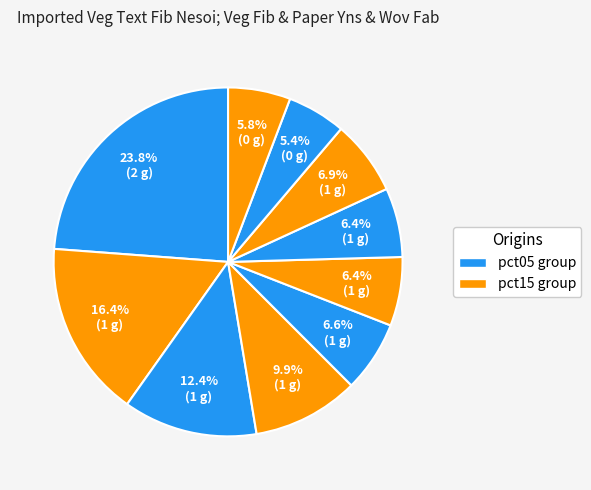

Count the number of slices in the pie.

10